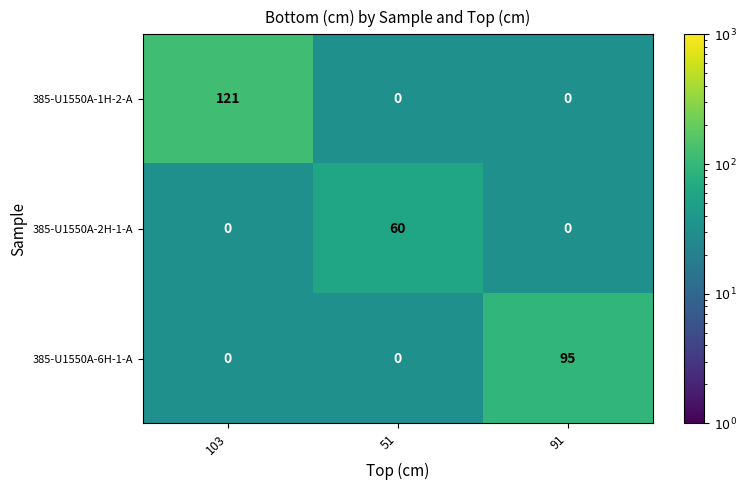

How many data points does each series have?

3